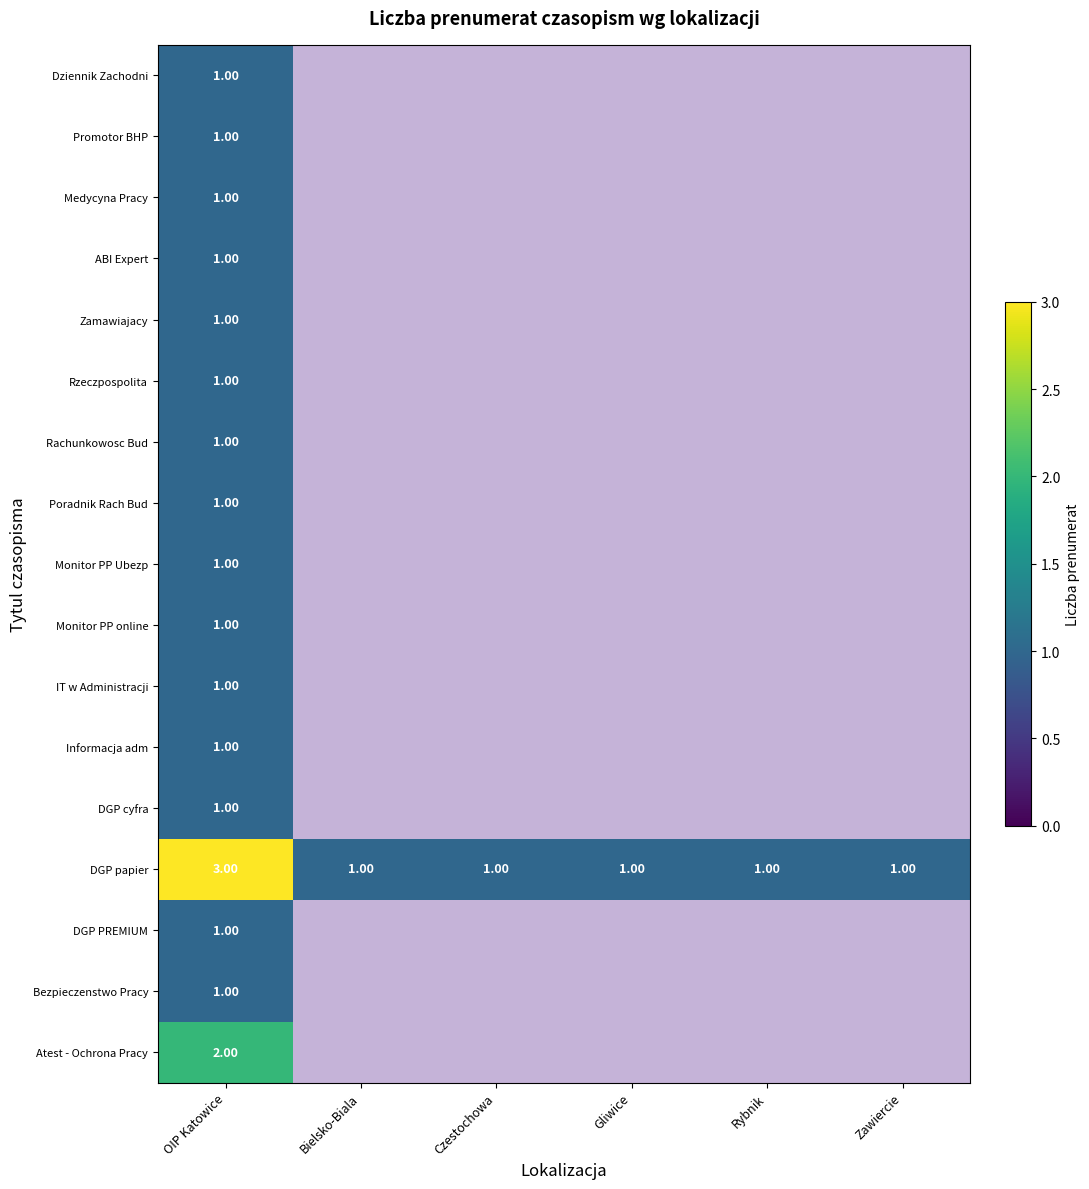

What is the difference between the maximum and minimum values in the Informacja adm series?

1